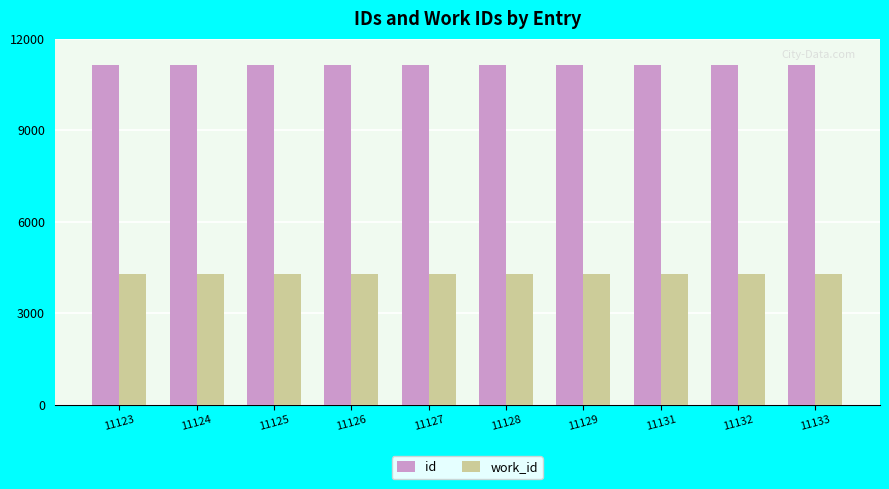

True or false: id has a value of 11126 at 11126.

True